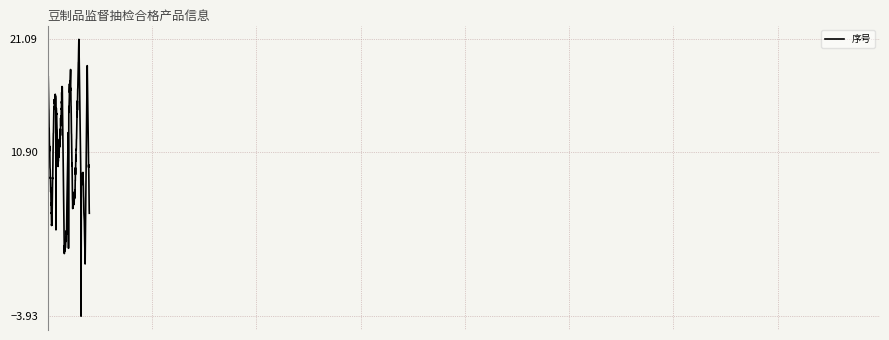

What is the minimum value shown in the chart?

-3.9